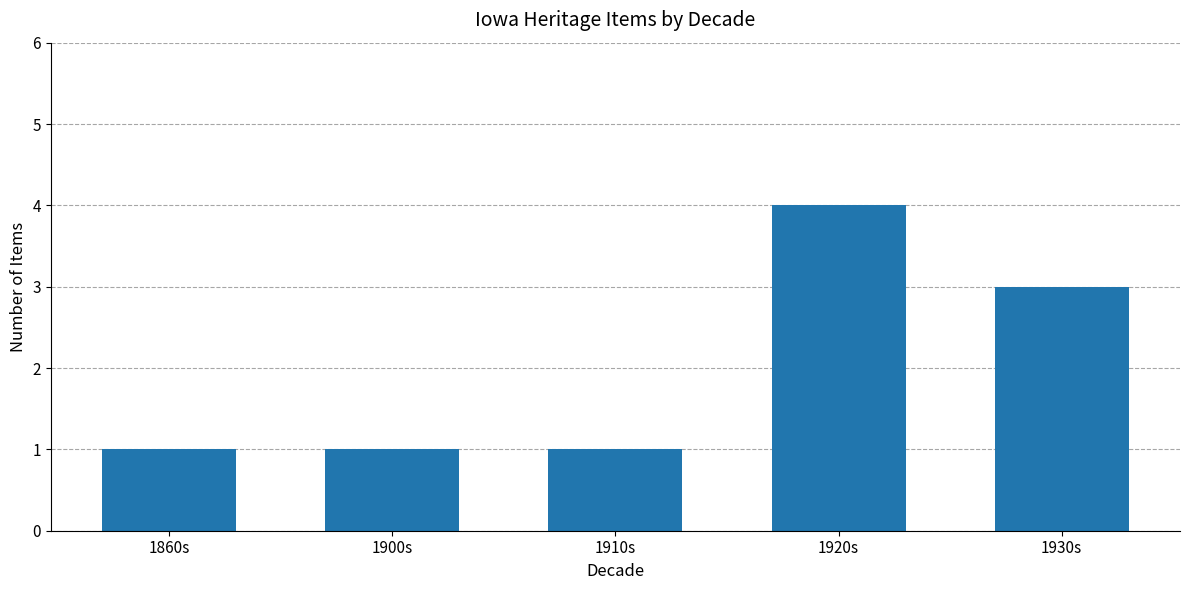

What is the difference between the maximum and minimum values?

3